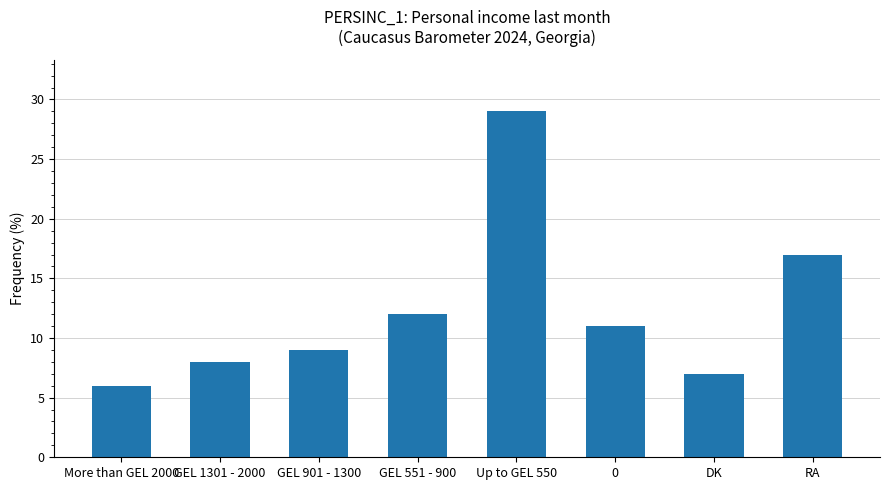

Which category has the lowest value across all series?

More than GEL 2000